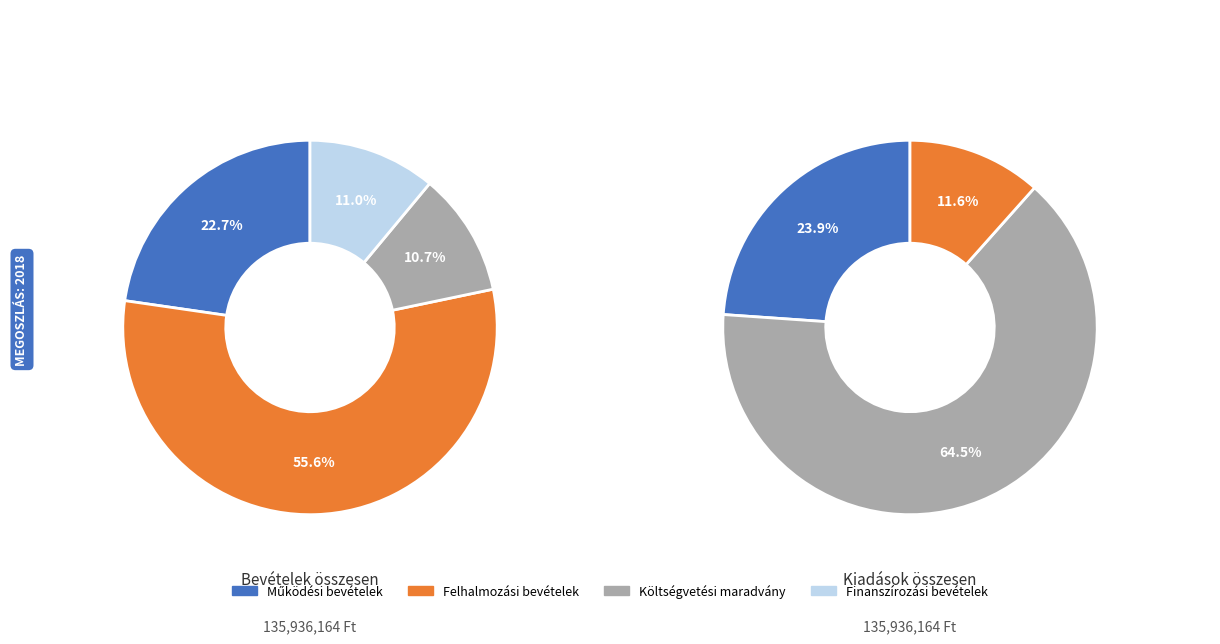

Rank the categories by value from lowest to highest.

Költségvetési maradvány, Finanszírozási bevételek, Működési bevételek, Felhalmozási bevételek